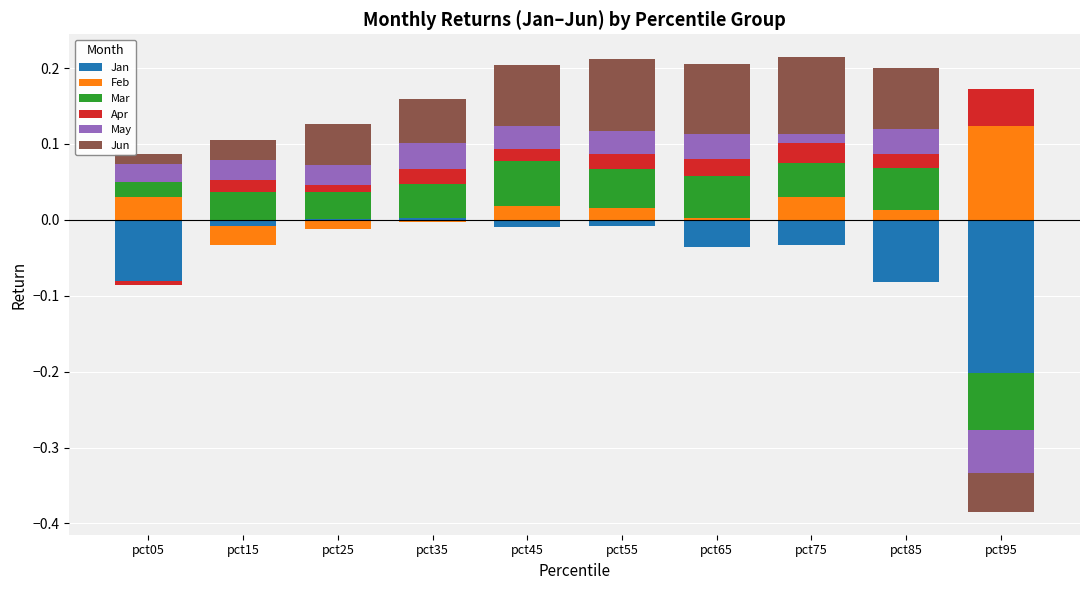

What is the sum of all Apr values?

0.2